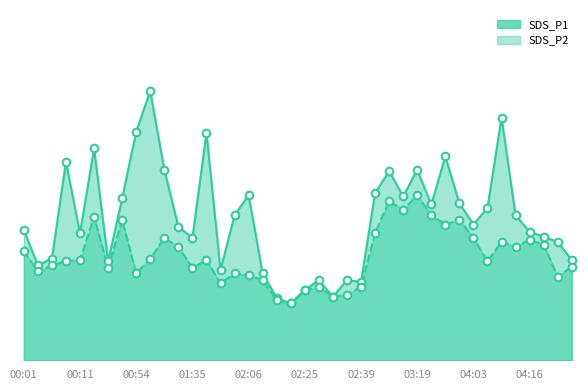

At which category is the sum across all series the highest?

00:57